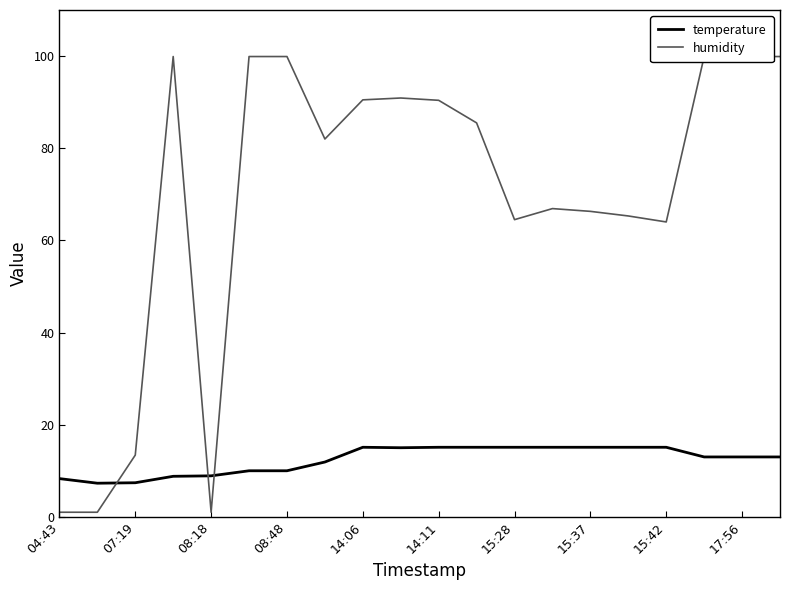

At which category is the sum across all series the highest?

17